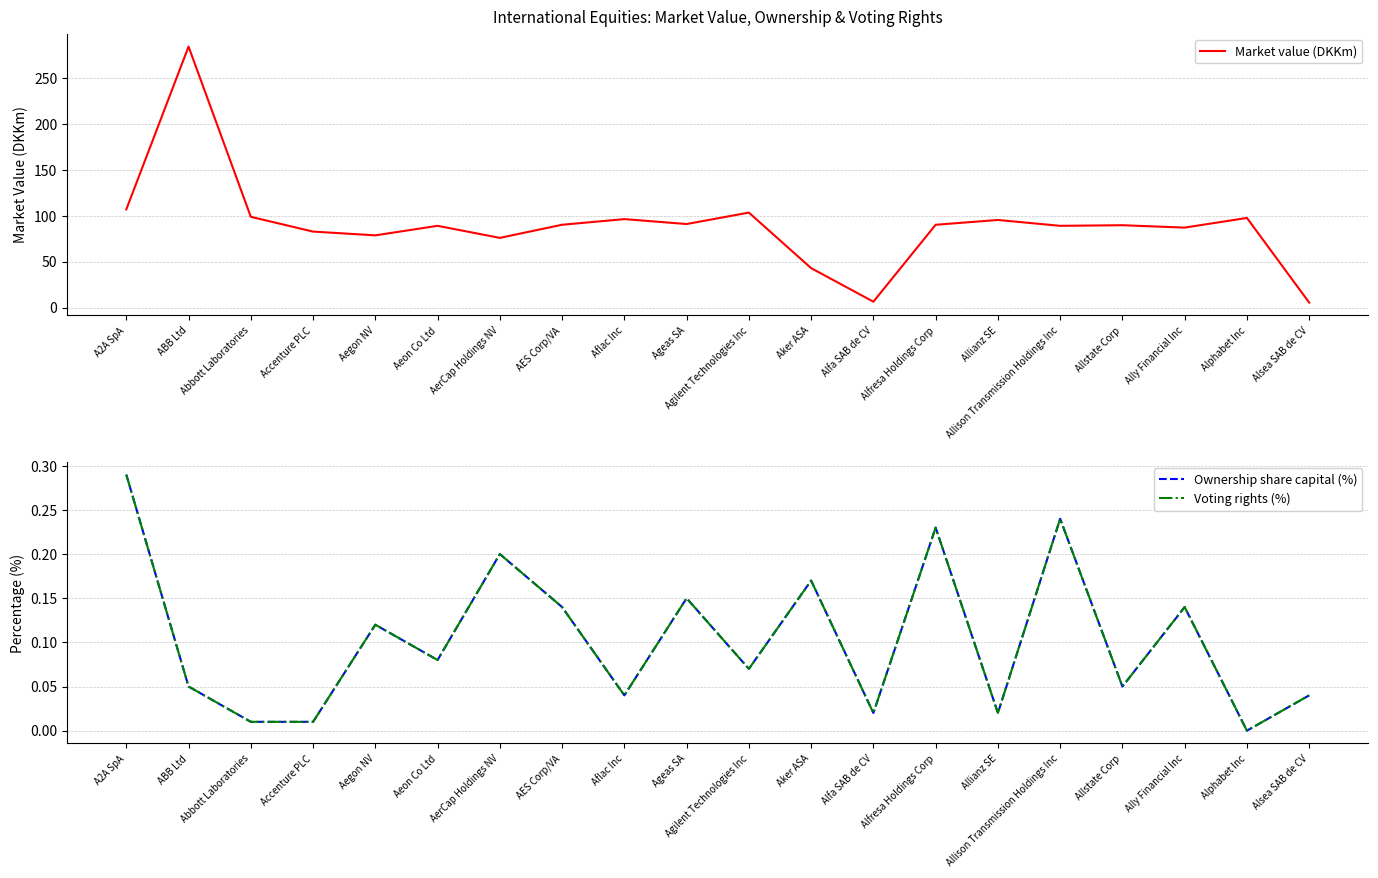

At AerCap Holdings NV, list the series in order from largest to smallest.

Market value (DKKm), Ownership share capital (%), Voting rights (%)